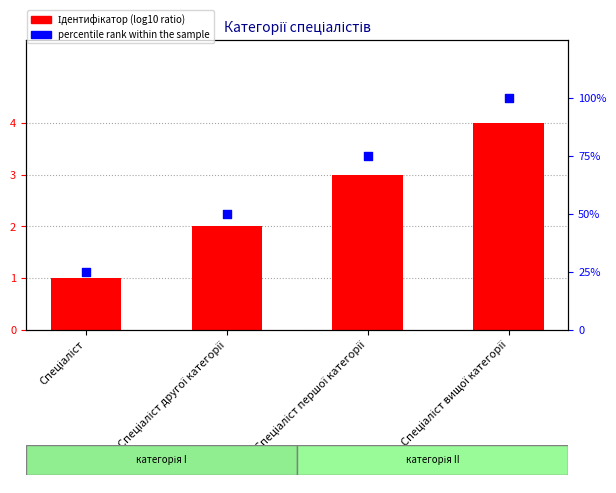

Which series contains the lowest Y value?

Ідентифікатор